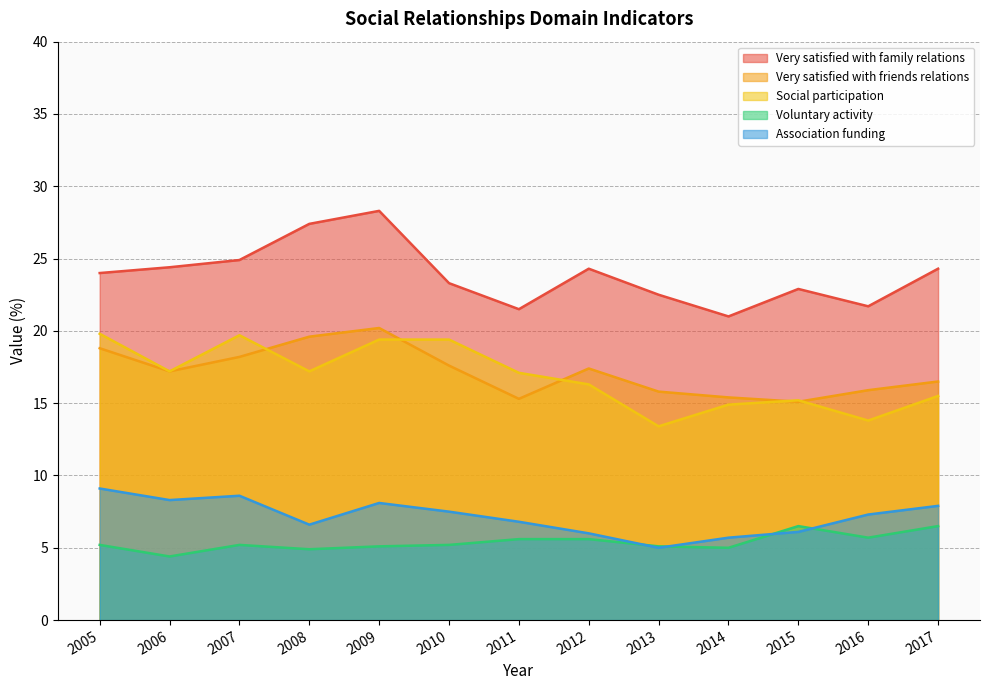

What is the approximate value of Voluntary activity at 2016?

5.7